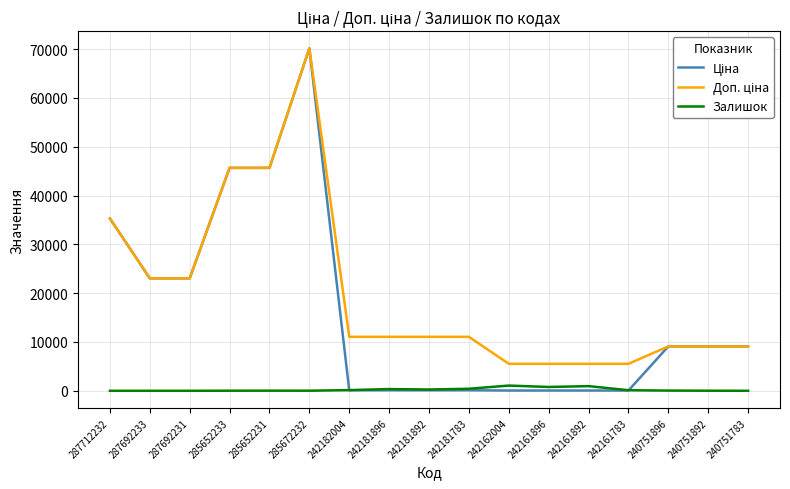

At which category is the sum across all series the highest?

285672232